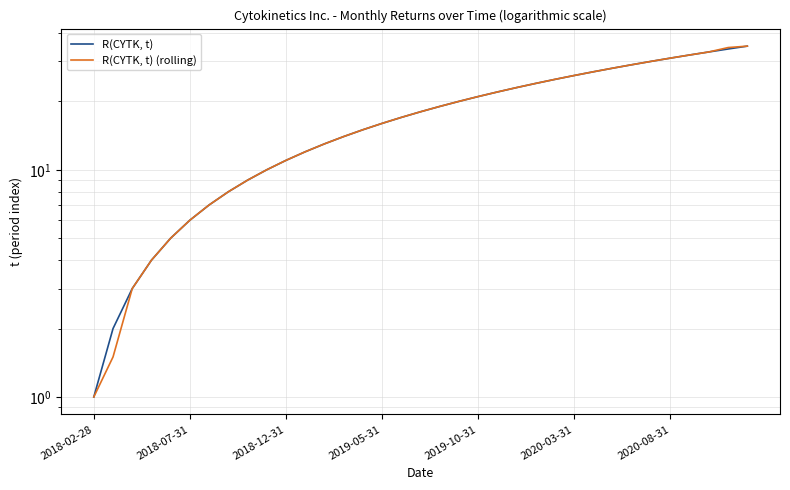

What is the difference between the maximum and second lowest values in the R(CYTK, t) series?

33.0